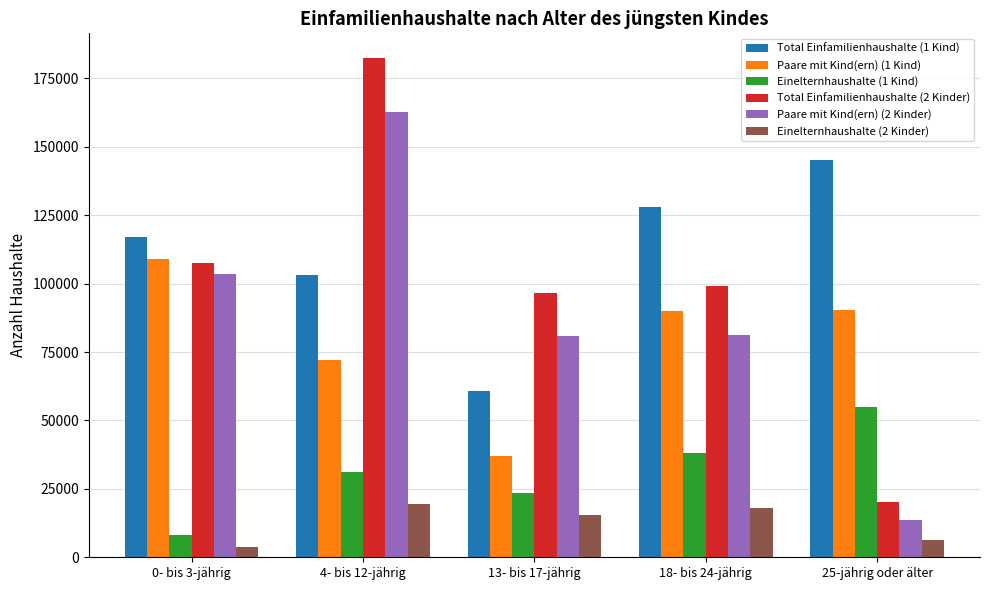

What is the sum of all Paare mit Kind(ern) (2 Kinder) values?

442313.1